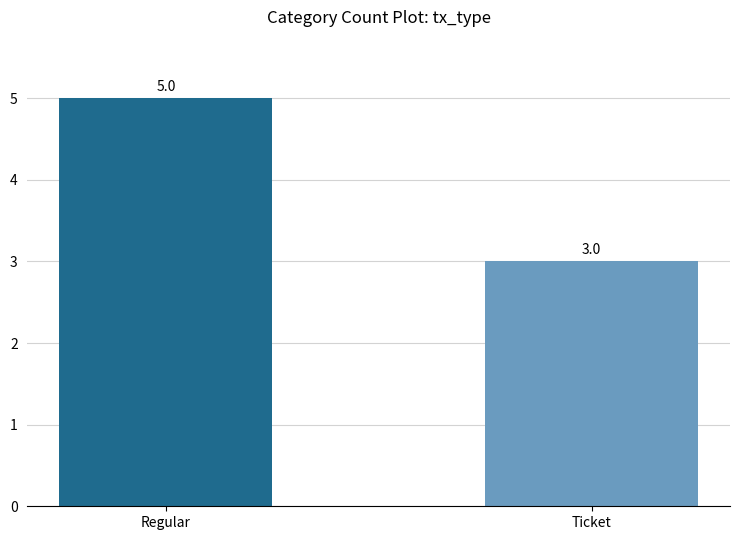

What is the ratio of the value at Ticket to the value at Regular?

0.6